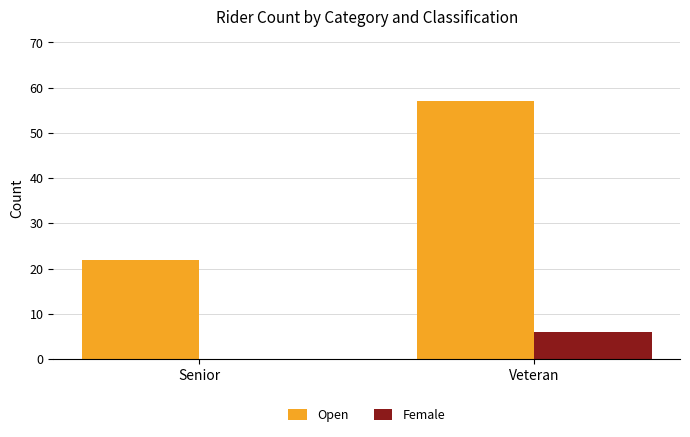

What is the average value of the Female series?

3